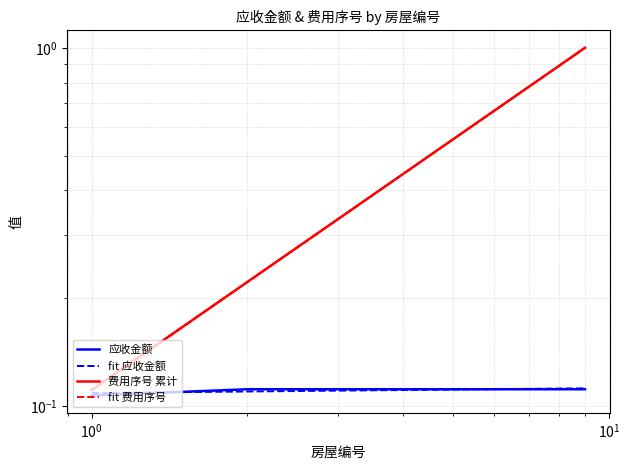

Is this an area chart (filled region under the line)?

No